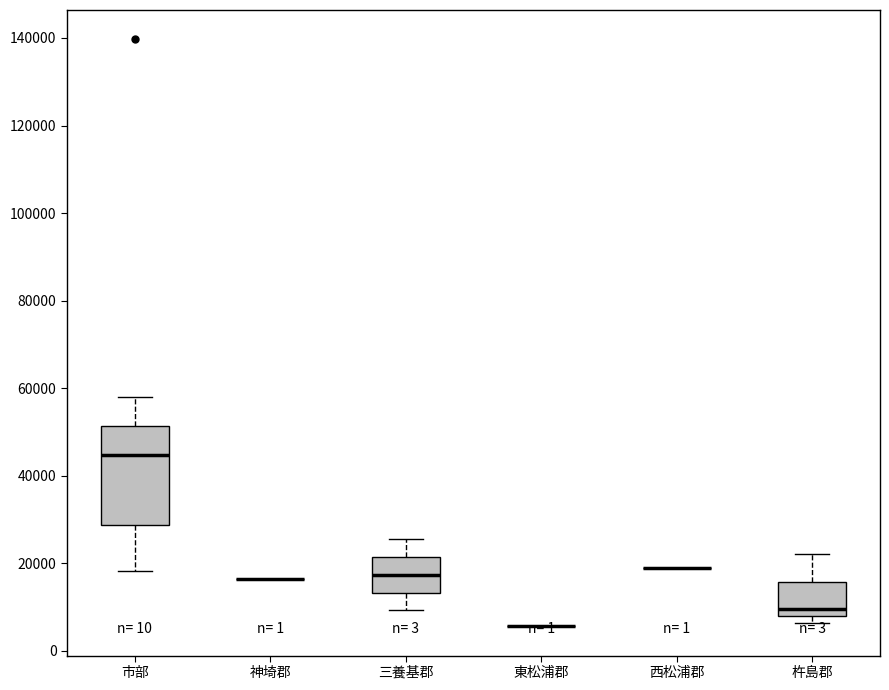

Reading left to right, transcribe this box plot: for each box, give where its median line is, the range the box spans, and where its two whiskers end, as read against the y-axis. The values are not printed on the chart, so give them approximately, as read against the axis.

市部: median 44000, box 28000 to 52000, whiskers 18000 to 58000
神埼郡: box collapsed to a line at 16000, whiskers 16000 to 16000
三養基郡: median 18000, box 14000 to 22000, whiskers 10000 to 26000
東松浦郡: box collapsed to a line at 6000, whiskers 6000 to 6000
西松浦郡: box collapsed to a line at 20000, whiskers 20000 to 20000
杵島郡: median 10000, box 8000 to 16000, whiskers 6000 to 22000